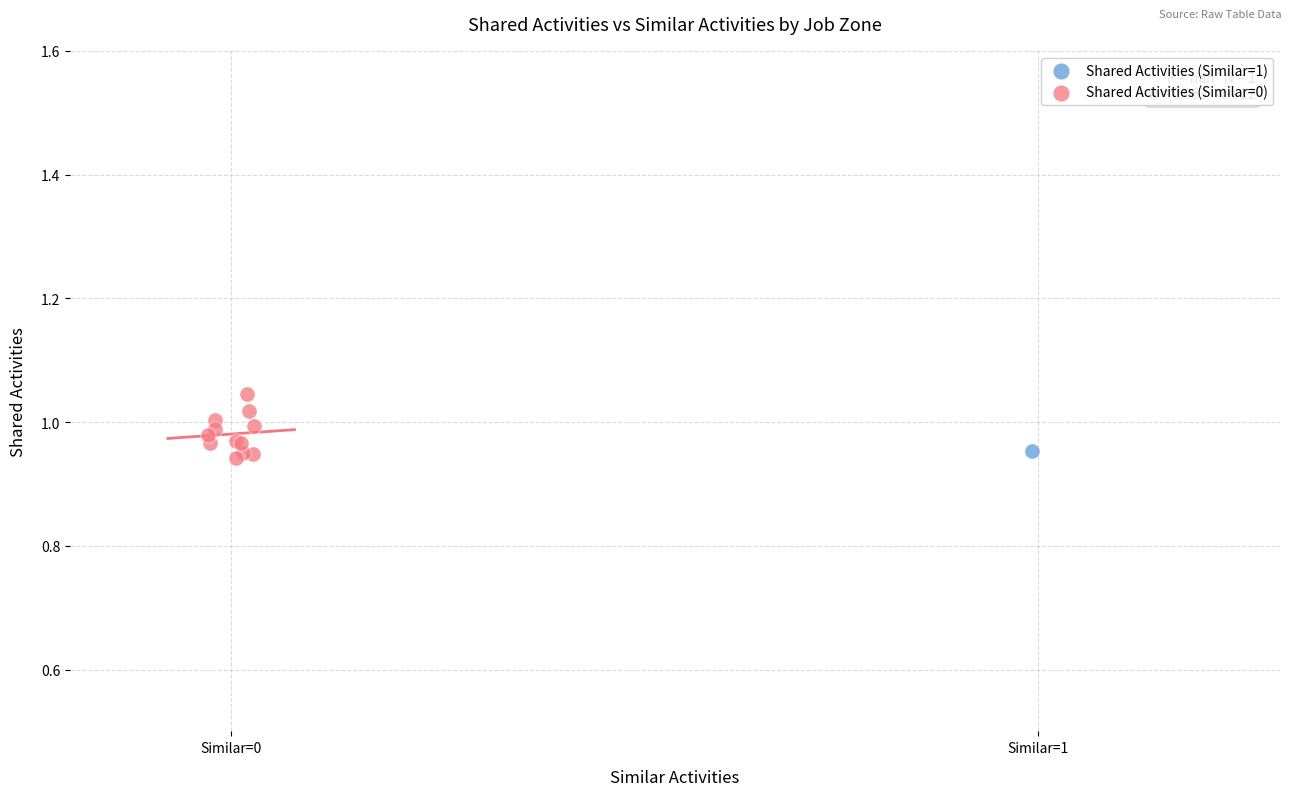

What are all the series names shown in the legend?

Shared Activities (Similar=1), Shared Activities (Similar=0)